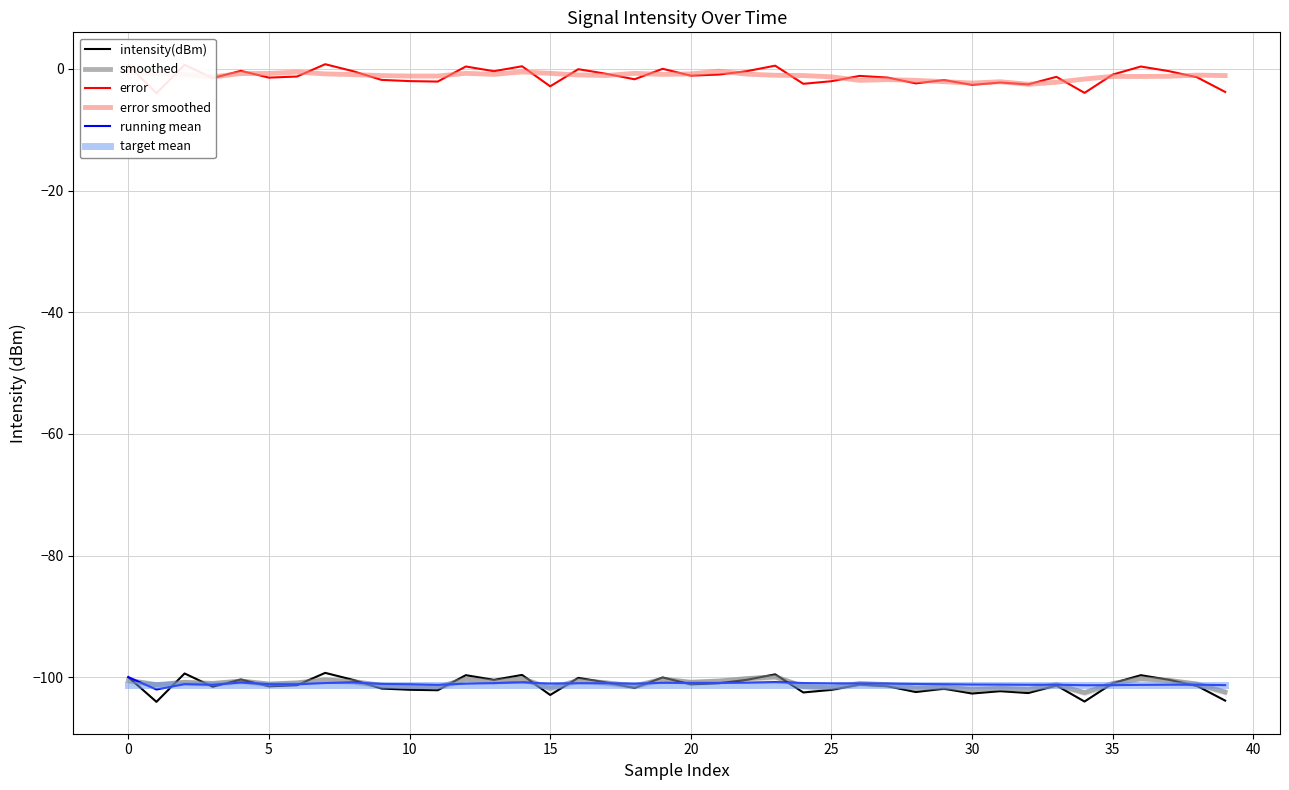

What is the minimum value for smoothed?

-102.5